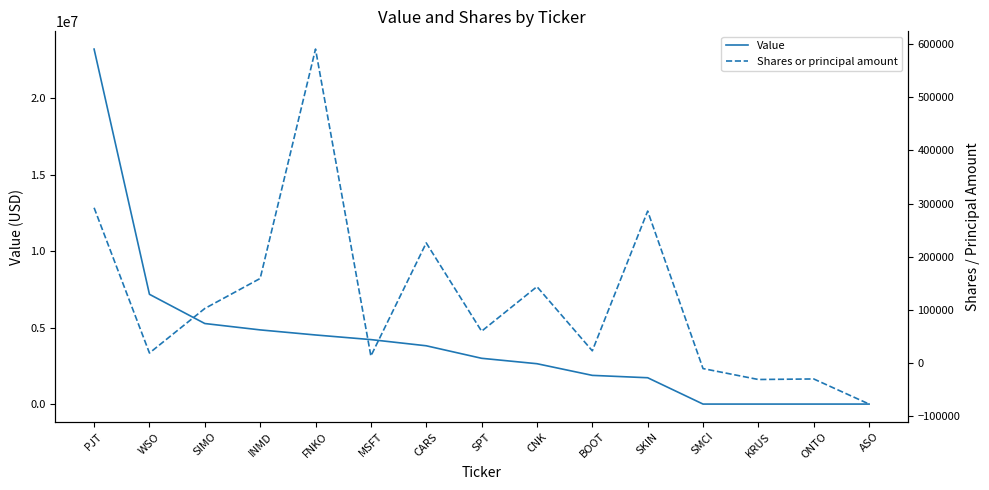

Rank the series at INMD from lowest to highest value.

Shares or principal amount, Value